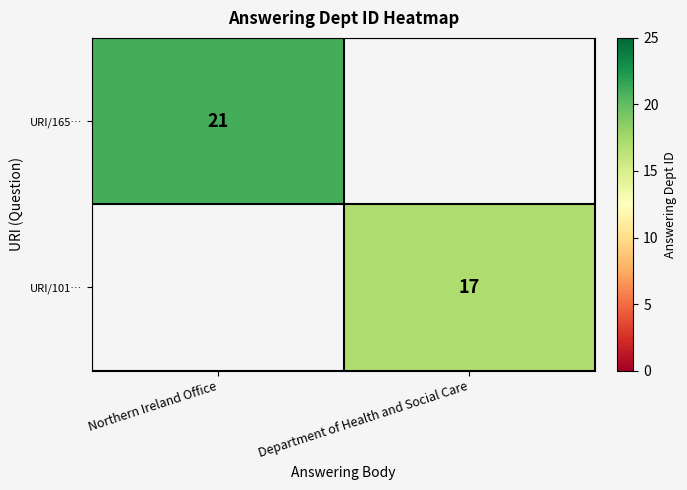

The value of URI/101… at Department of Health and Social Care is 17. True or false?

True